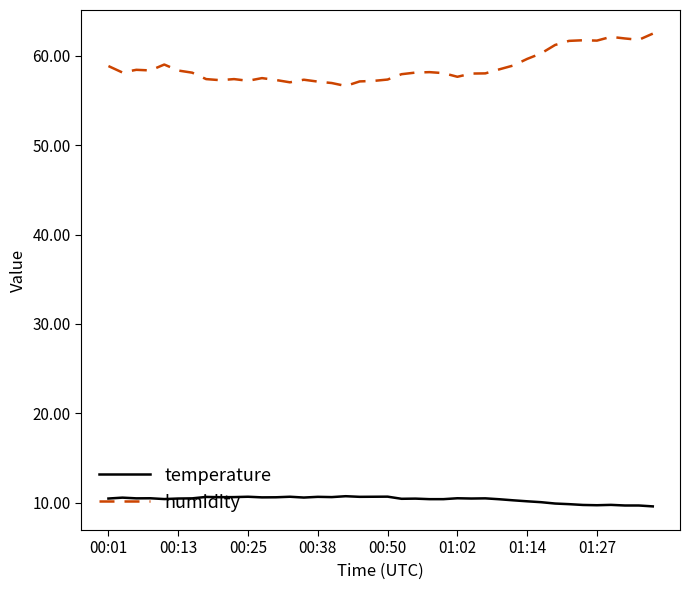

True or false: humidity and temperature cross at least once.

False